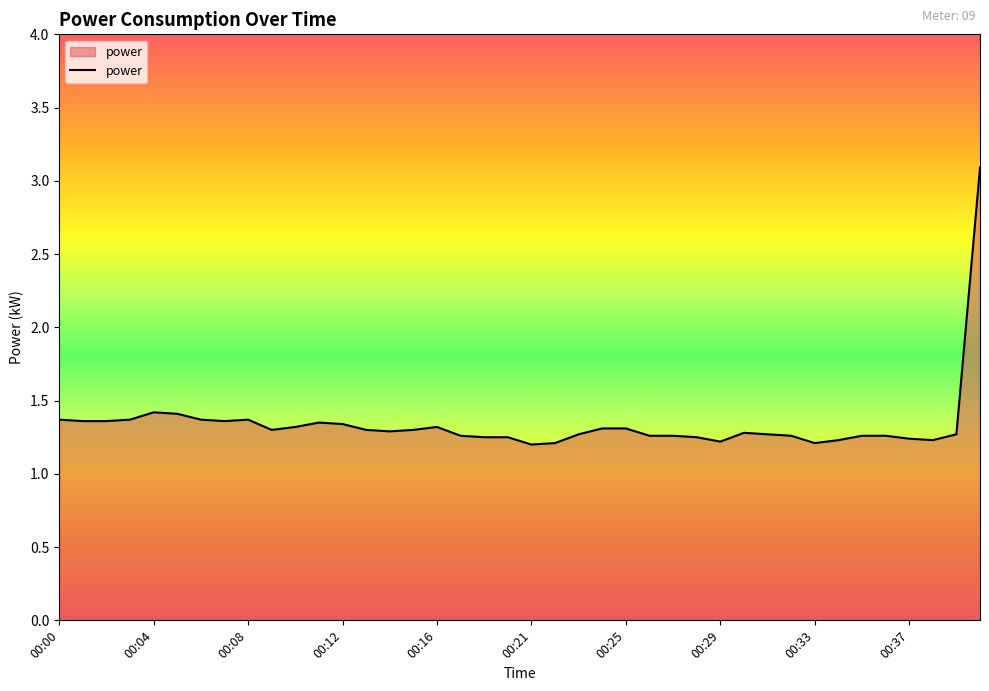

What is the maximum value shown in the chart?

3.1